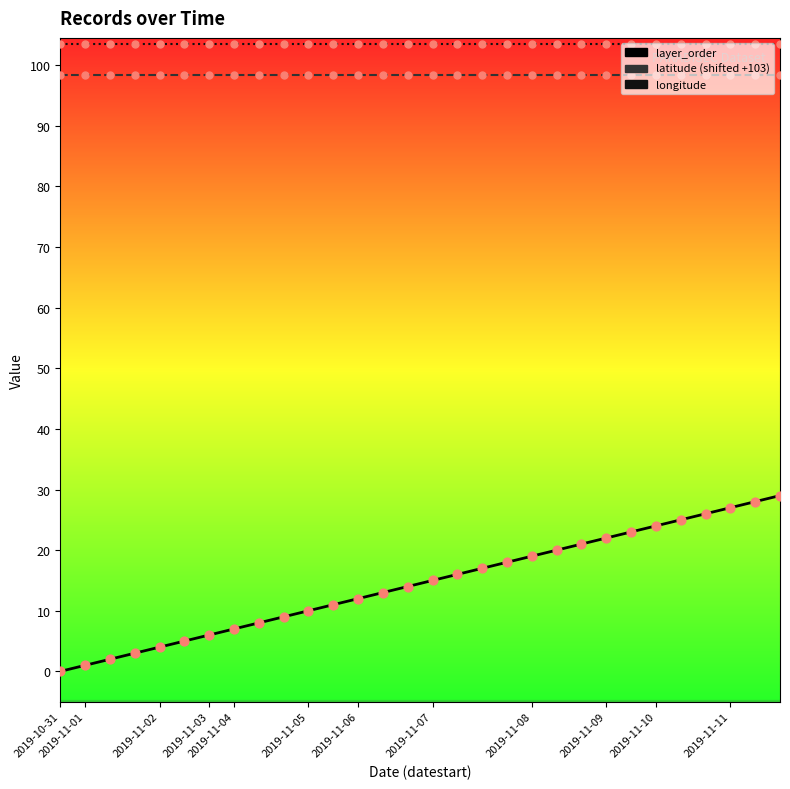

What is the maximum value shown in the chart?

103.5